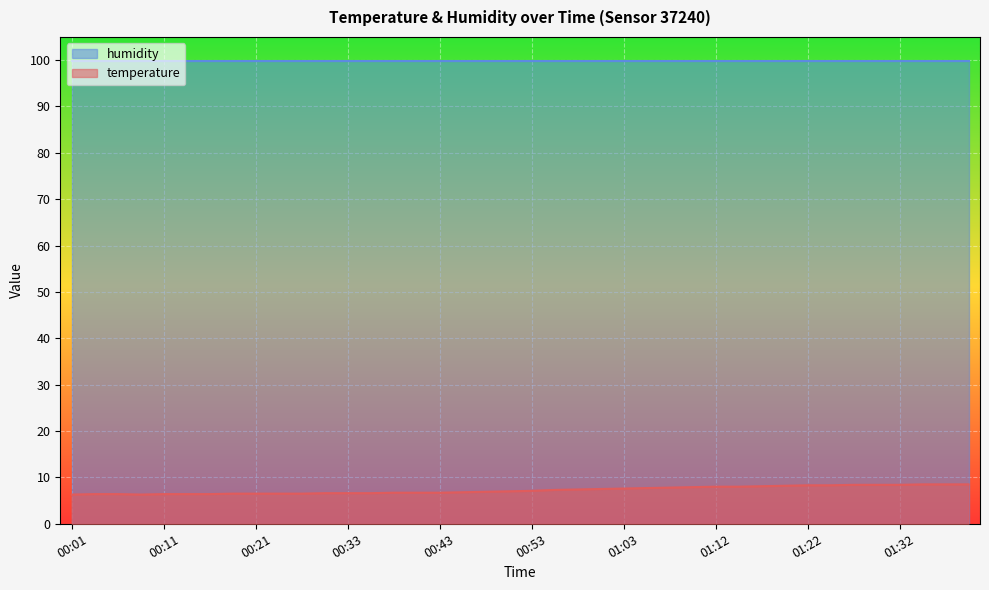

What is the difference between the maximum and minimum values?

2.2